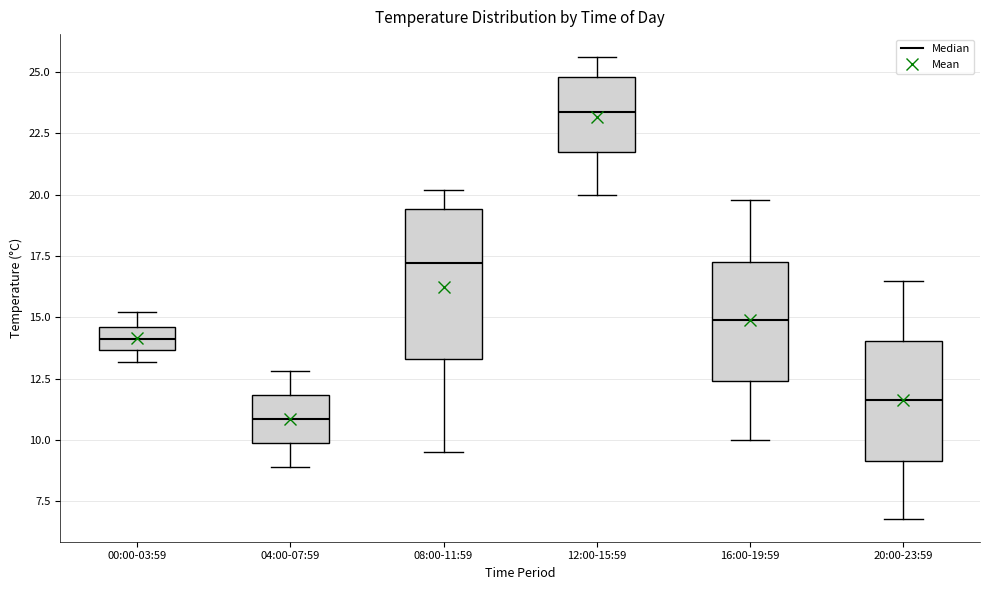

Where is the lower edge of the box for 00:00-03:59 on the y-axis? The values are not printed on the chart, so give them approximately, as read against the axis.

13.5